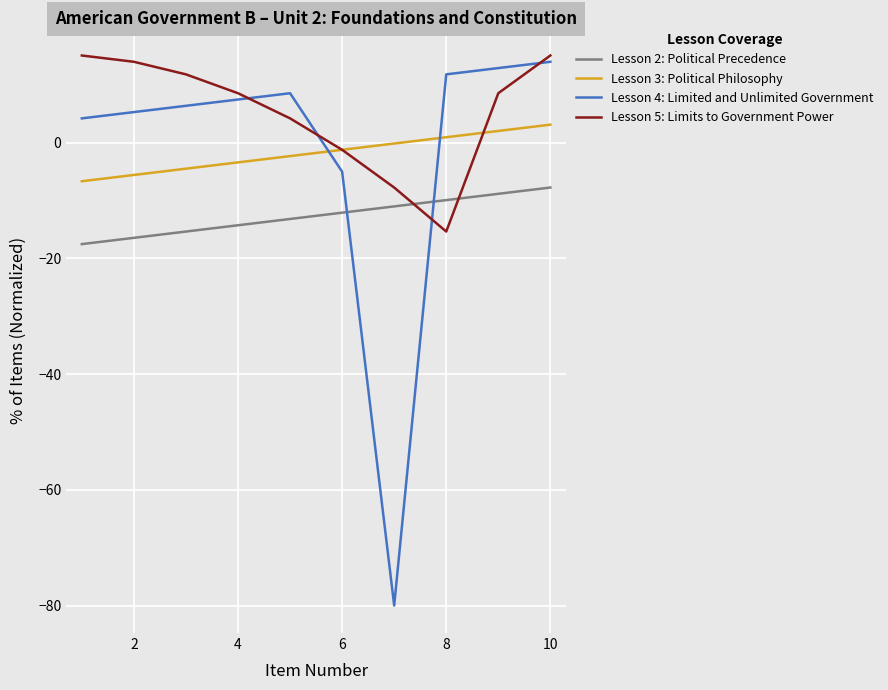

At how many categories does at least one series exceed 7?

8